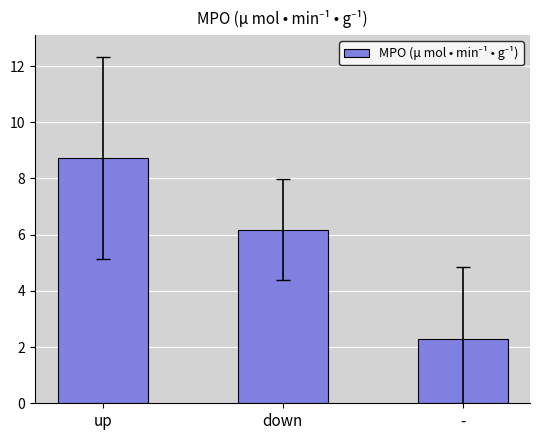

Does the chart contain any negative values?

No